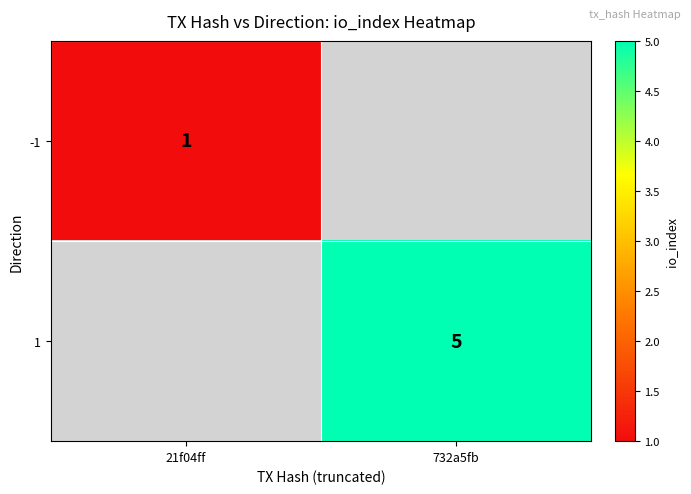

The value of -1 at 21f04ff is 2. True or false?

False